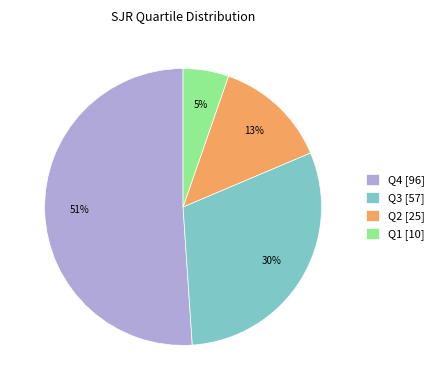

Does any single category account for the majority?

Yes